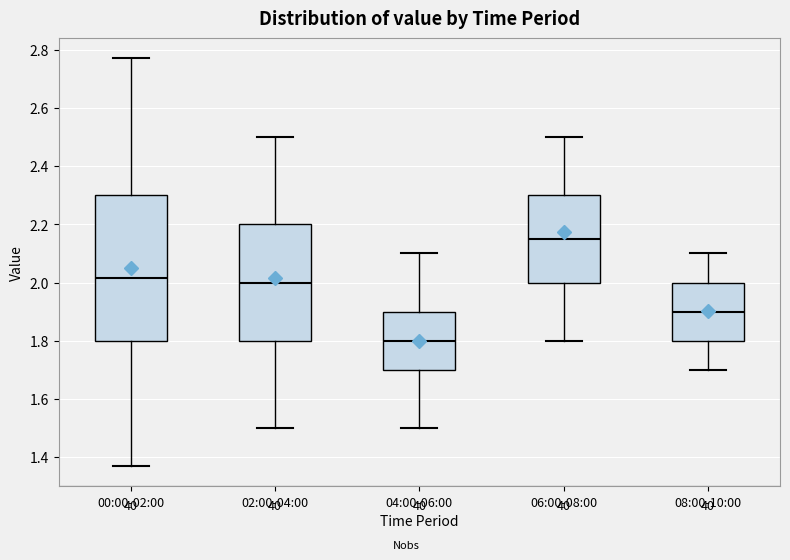

Where does the lower whisker of the box for 02:00-04:00 end on the y-axis? The values are not printed on the chart, so give them approximately, as read against the axis.

1.50